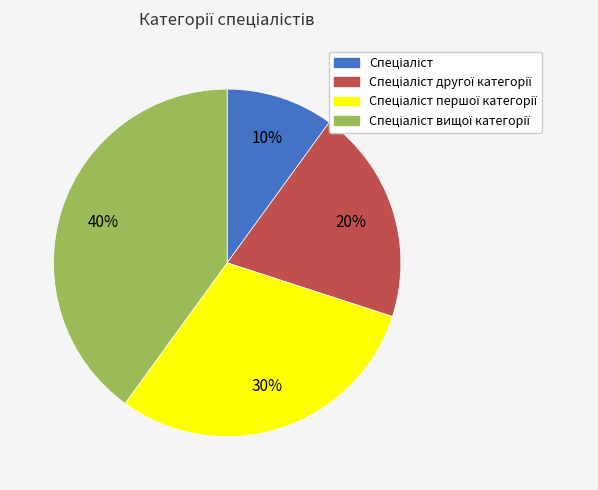

Does any single category account for the majority?

No